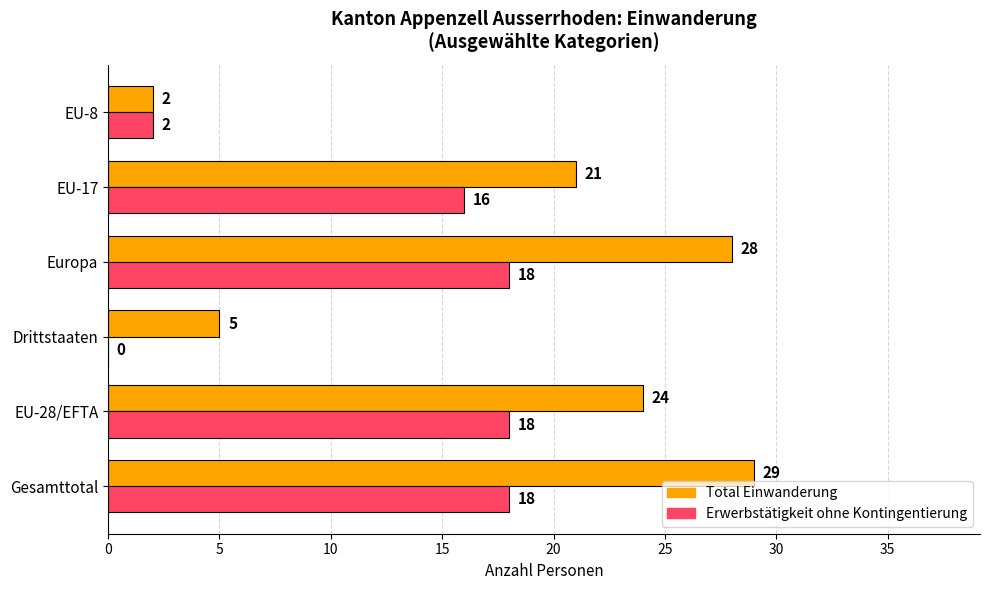

Which series changed the most between Europa and EU-17?

Total Einwanderung